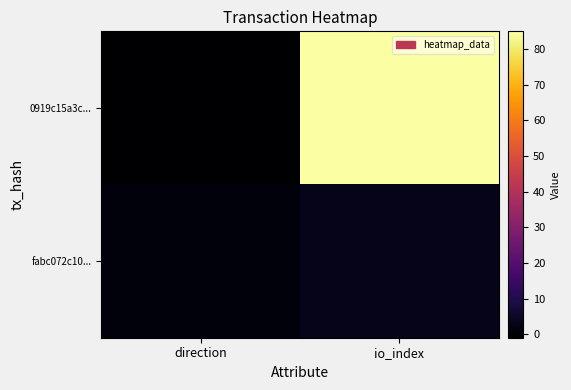

Reading left to right, what are all the values shown in this chart?

0919c15a3c...: direction=-1	io_index=85
fabc072c10...: direction=1	io_index=3